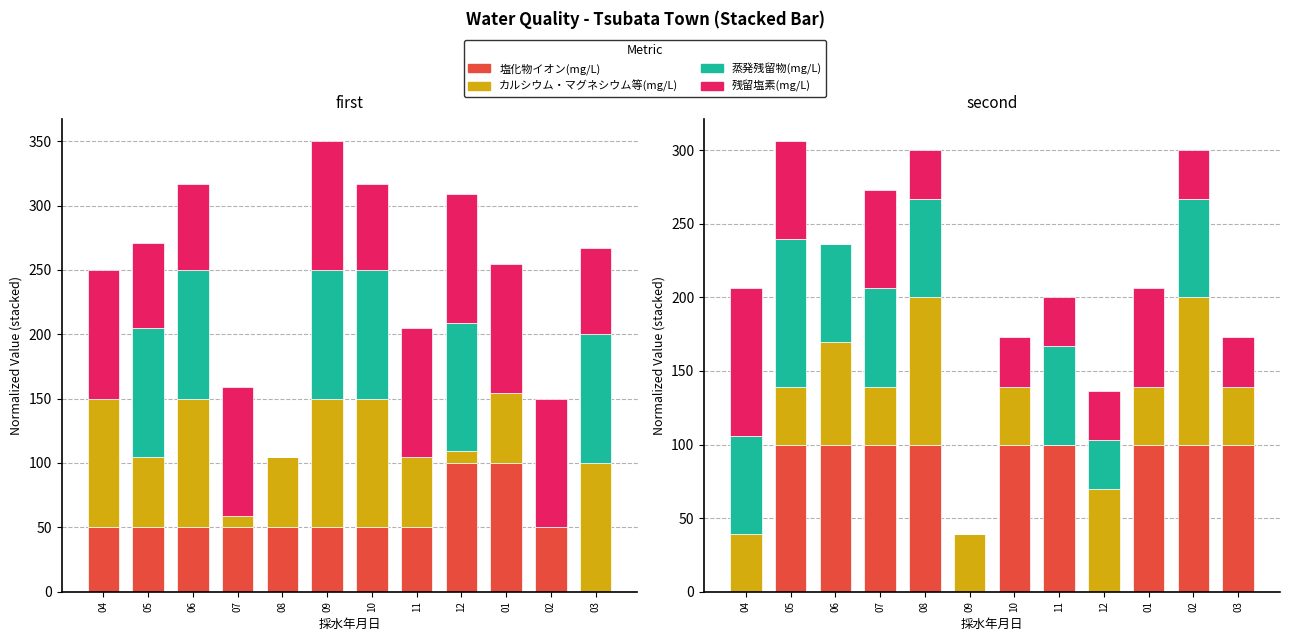

How many positive values does the カルシウム・マグネシウム等(mg/L) series have?

11